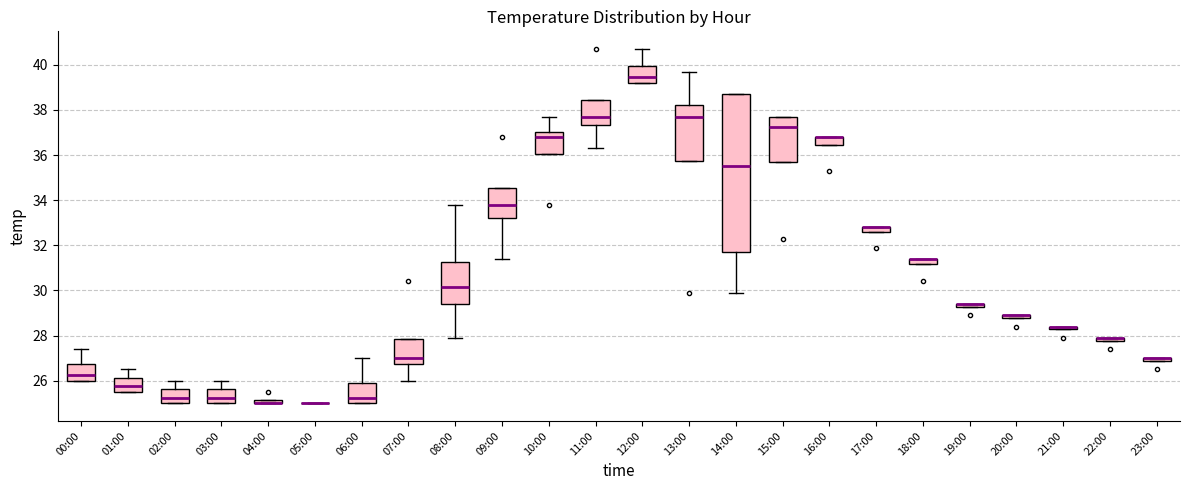

Where is the upper edge of the box for 14:00 on the y-axis? The values are not printed on the chart, so give them approximately, as read against the axis.

38.8